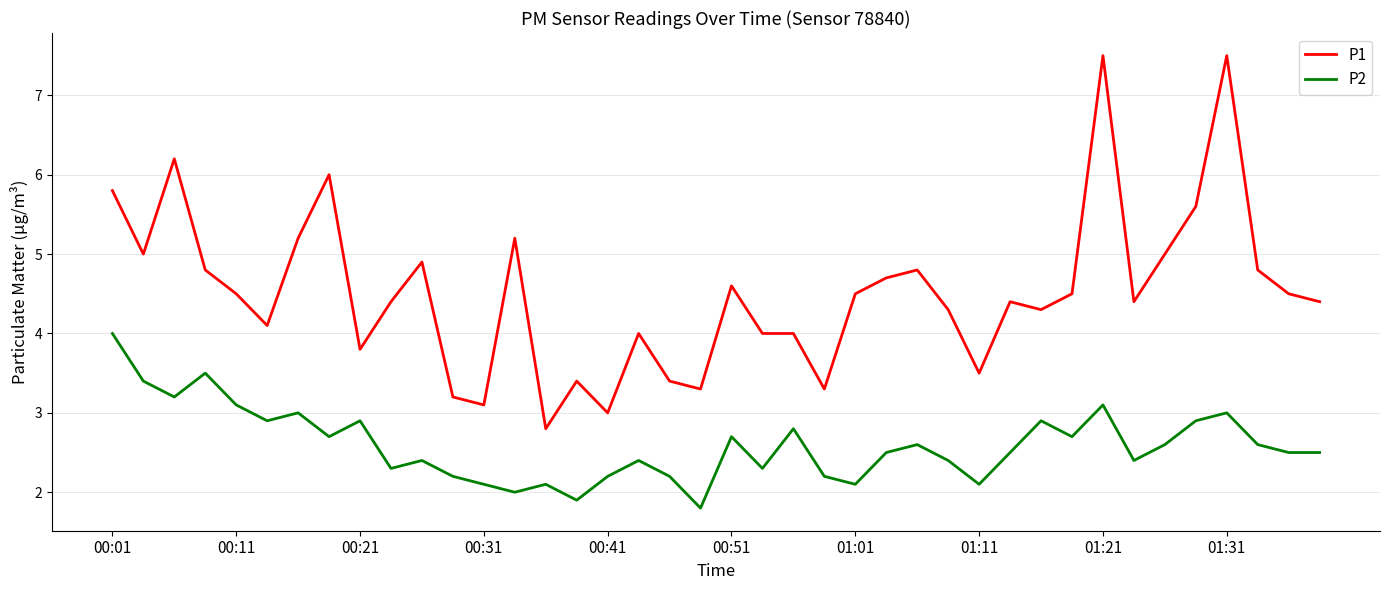

What is the maximum value for P2?

4.0